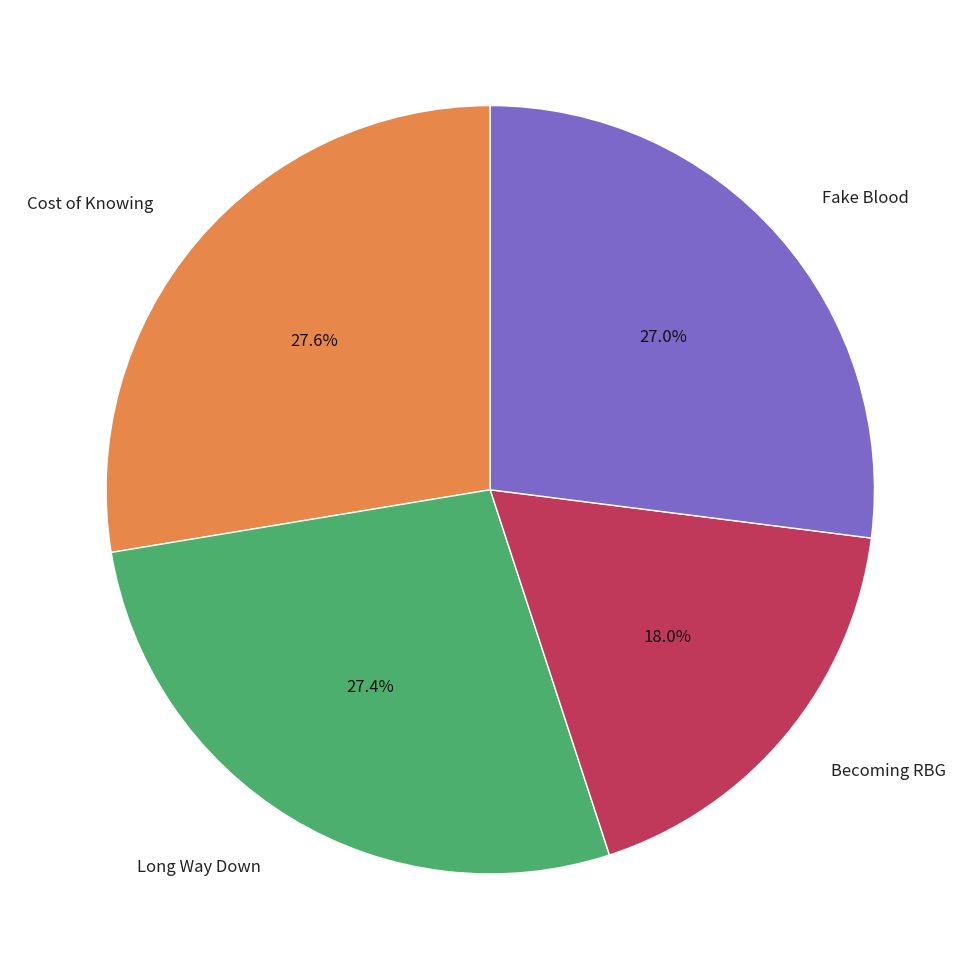

Is Fake Blood the majority of the pie?

No